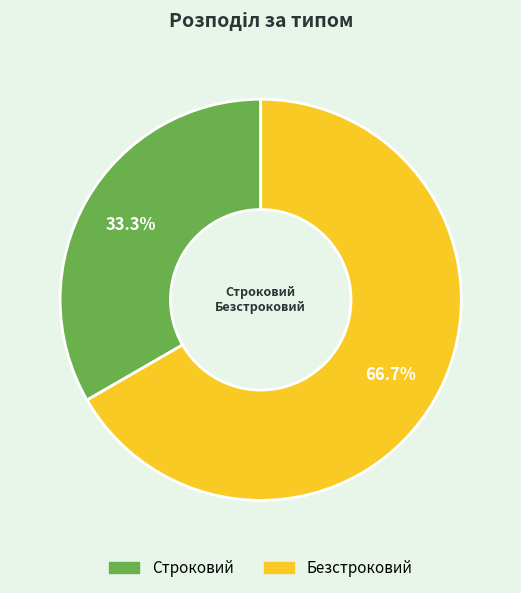

Count the number of slices in the pie.

2